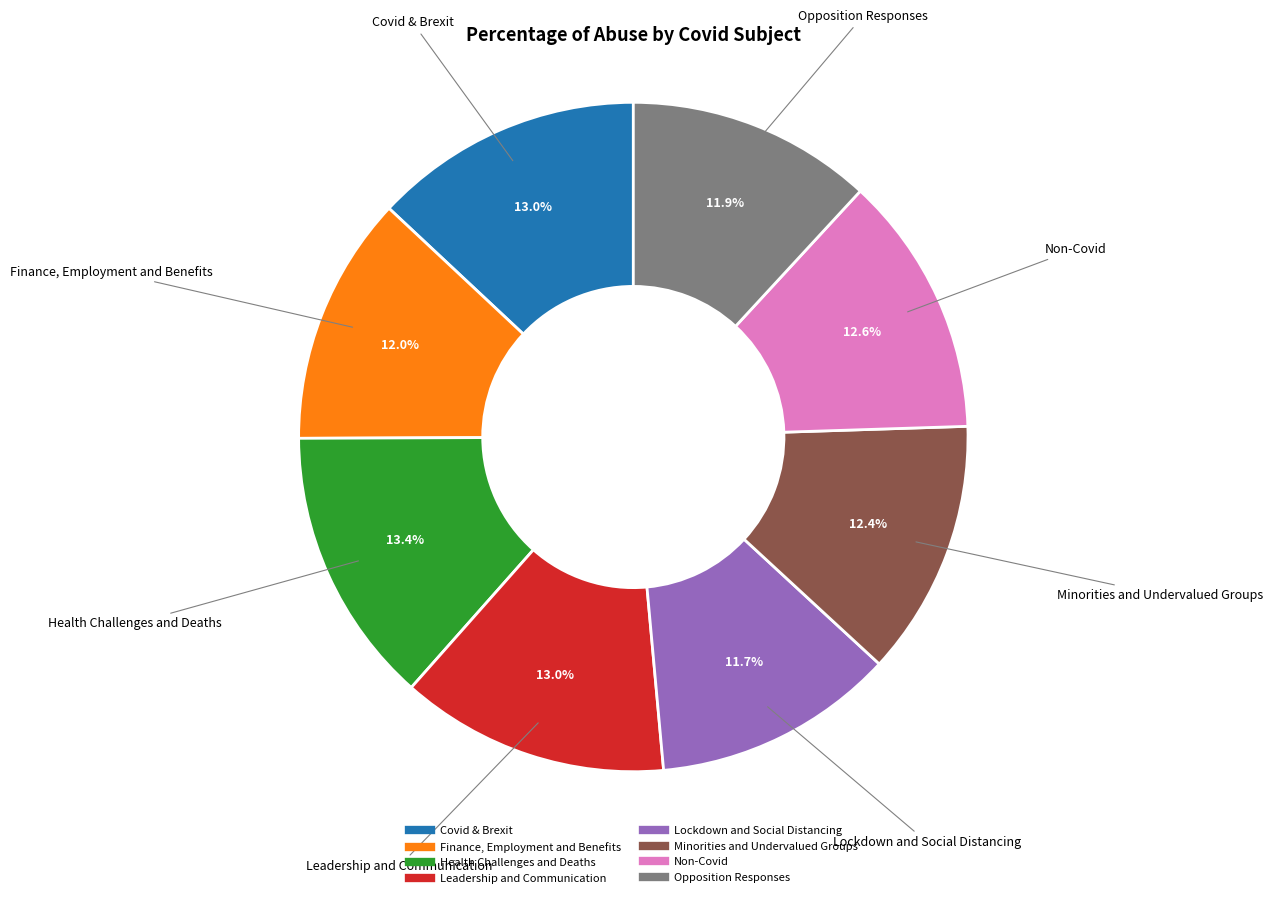

True or false: Leadership and Communication accounts for 13% of the total.

True